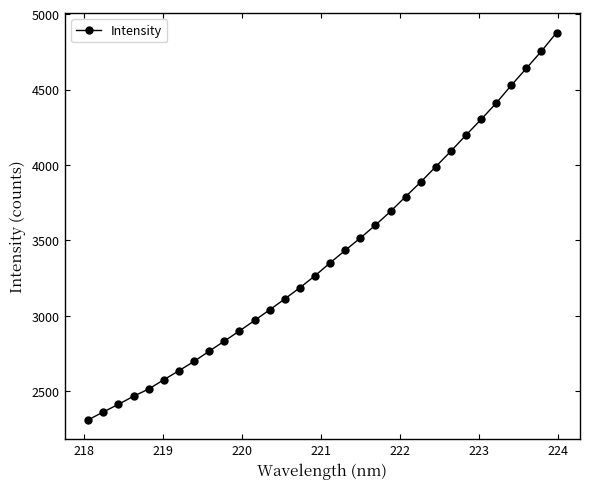

What is the average value?

3409.6